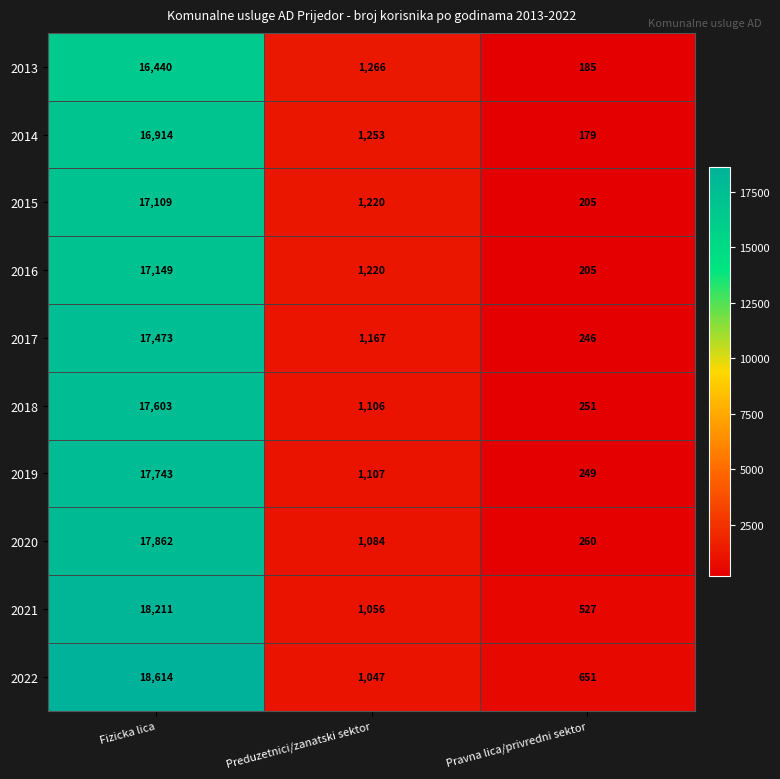

Reading left to right, transcribe all the data shown in this chart.

2013: Fizicka lica=16440	Preduzetnici/zanatski sektor=1266	Pravna lica/privredni sektor=185
2014: Fizicka lica=16914	Preduzetnici/zanatski sektor=1253	Pravna lica/privredni sektor=179
2015: Fizicka lica=17109	Preduzetnici/zanatski sektor=1220	Pravna lica/privredni sektor=205
2016: Fizicka lica=17149	Preduzetnici/zanatski sektor=1220	Pravna lica/privredni sektor=205
2017: Fizicka lica=17473	Preduzetnici/zanatski sektor=1167	Pravna lica/privredni sektor=246
2018: Fizicka lica=17603	Preduzetnici/zanatski sektor=1106	Pravna lica/privredni sektor=251
2019: Fizicka lica=17743	Preduzetnici/zanatski sektor=1107	Pravna lica/privredni sektor=249
2020: Fizicka lica=17862	Preduzetnici/zanatski sektor=1084	Pravna lica/privredni sektor=260
2021: Fizicka lica=18211	Preduzetnici/zanatski sektor=1056	Pravna lica/privredni sektor=527
2022: Fizicka lica=18614	Preduzetnici/zanatski sektor=1047	Pravna lica/privredni sektor=651